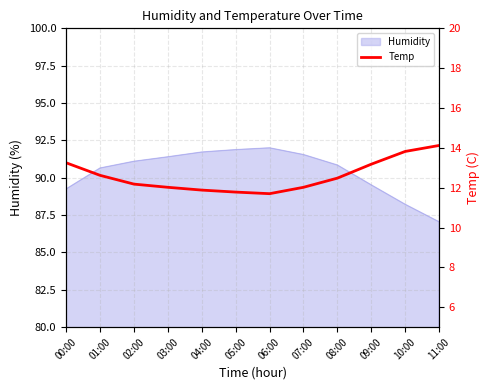

Which category has the lowest value in the Humidity series?

11:00